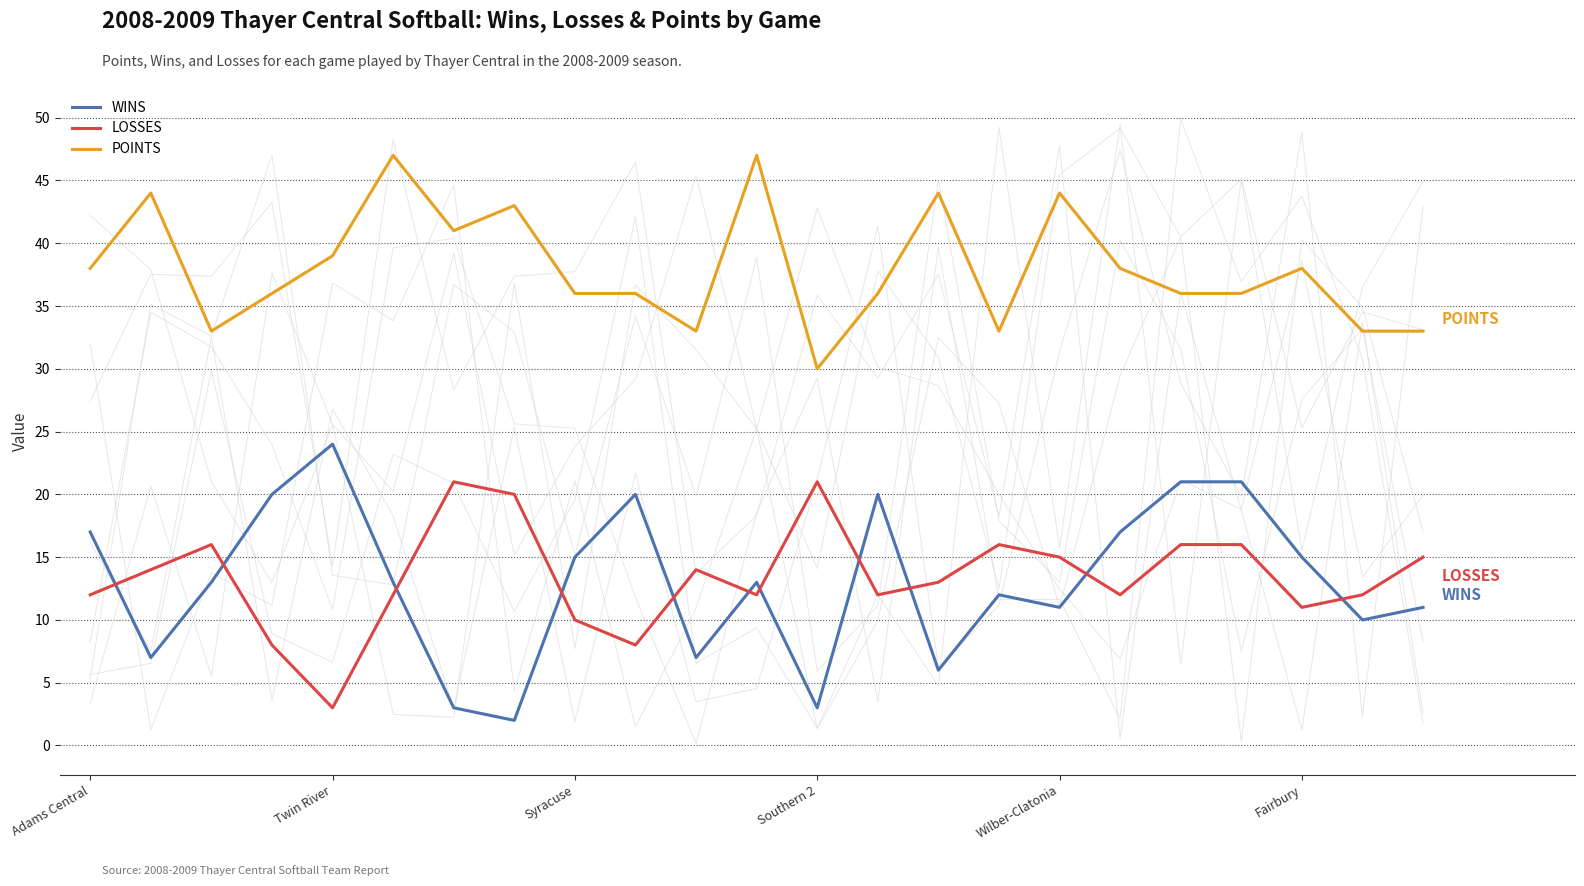

True or false: WINS and POINTS cross at least once.

False